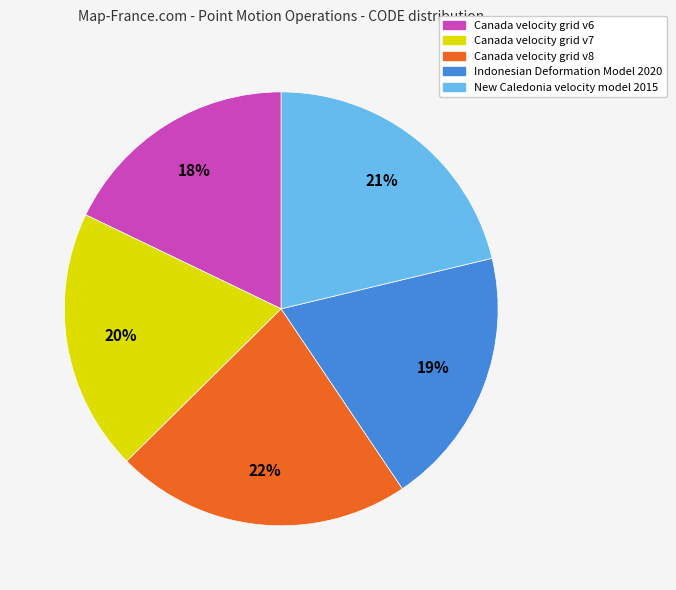

Which category has the smallest portion of the pie?

Canada velocity grid v6